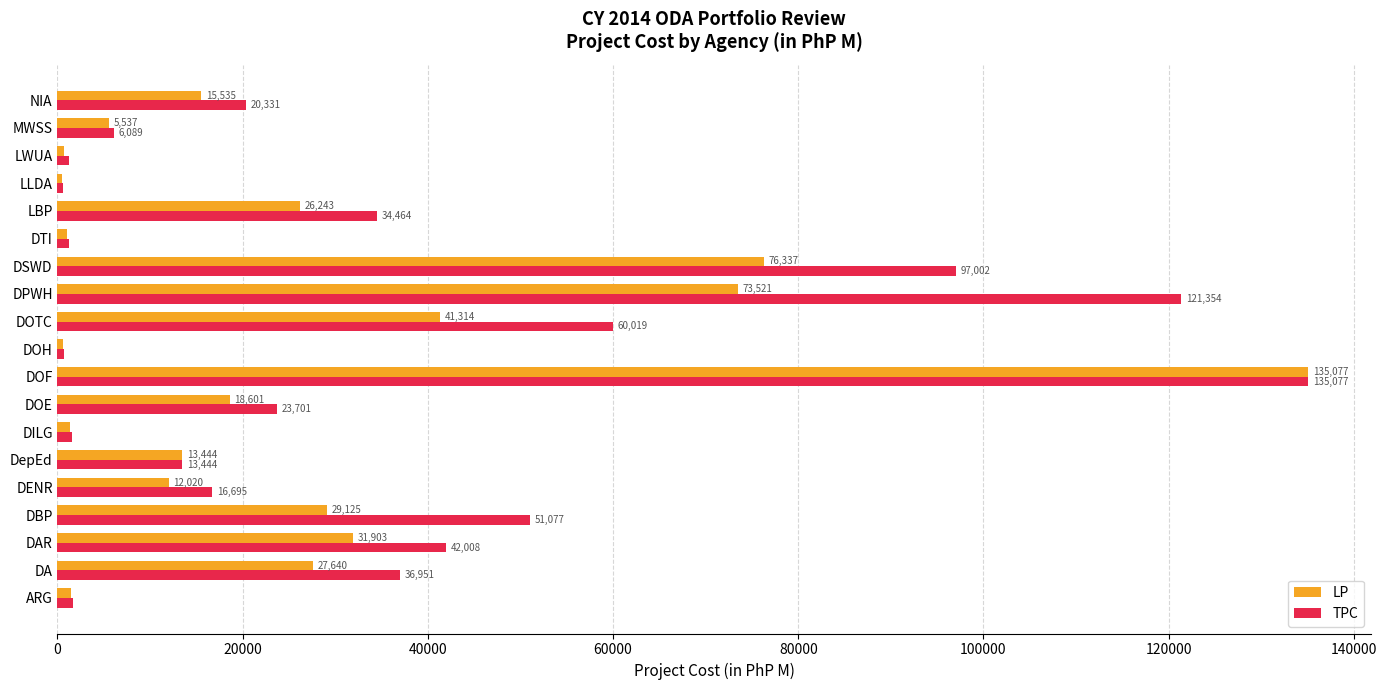

Rank the series at MWSS from lowest to highest value.

LP, TPC